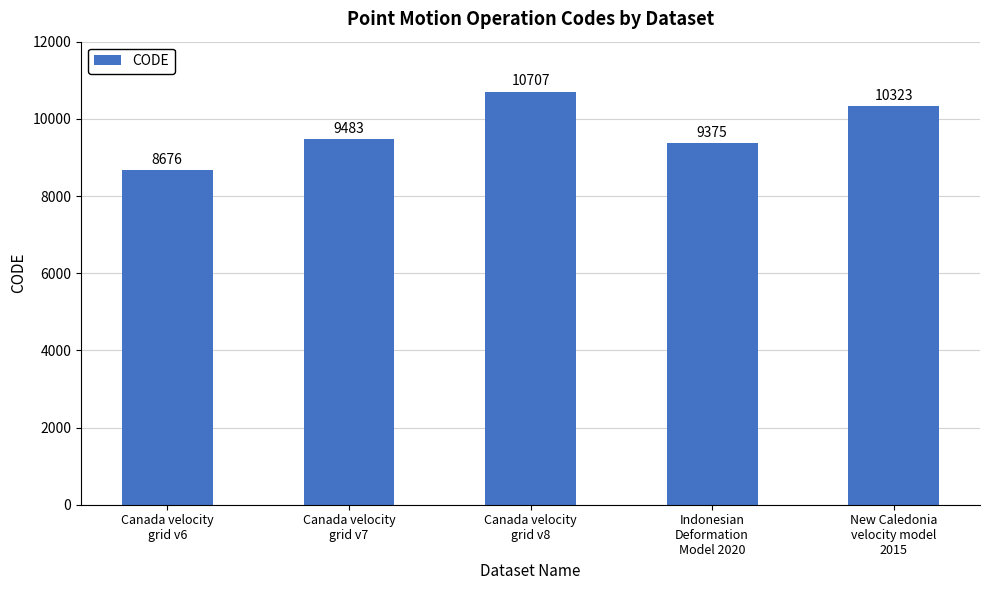

Reading left to right, transcribe all the data shown in this chart.

8676	9483	10707	9375	10323